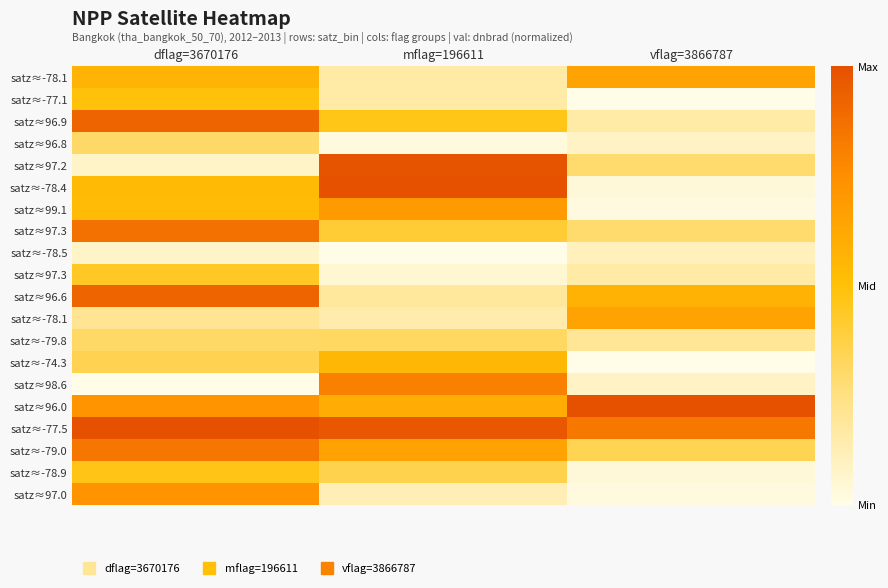

How many distinct data groups are displayed?

20